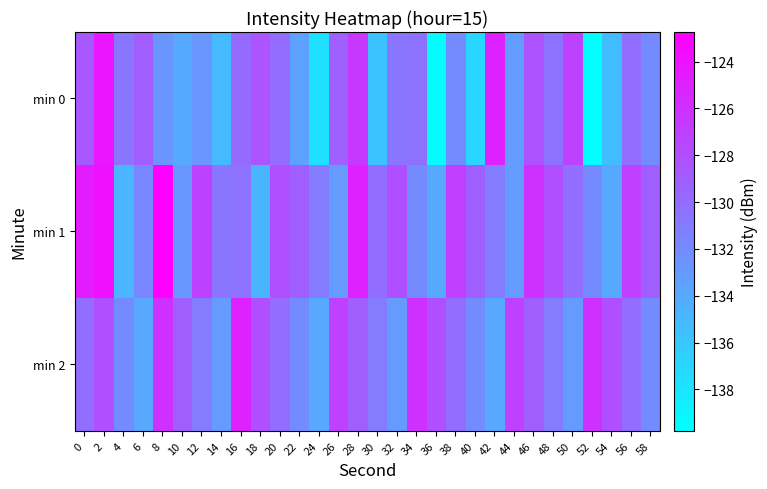

Between 46 and 20, which is larger?

46